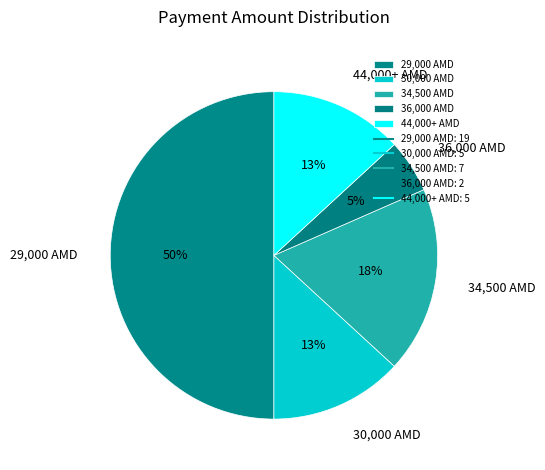

How many slices are in this pie chart?

5